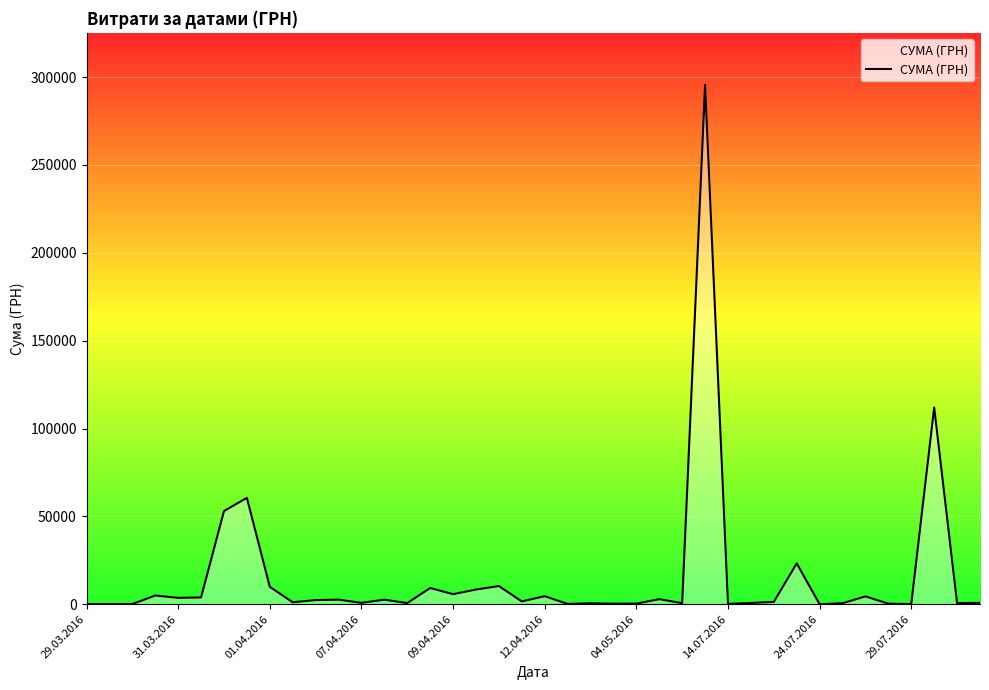

What is the greatest value displayed?

295638.6